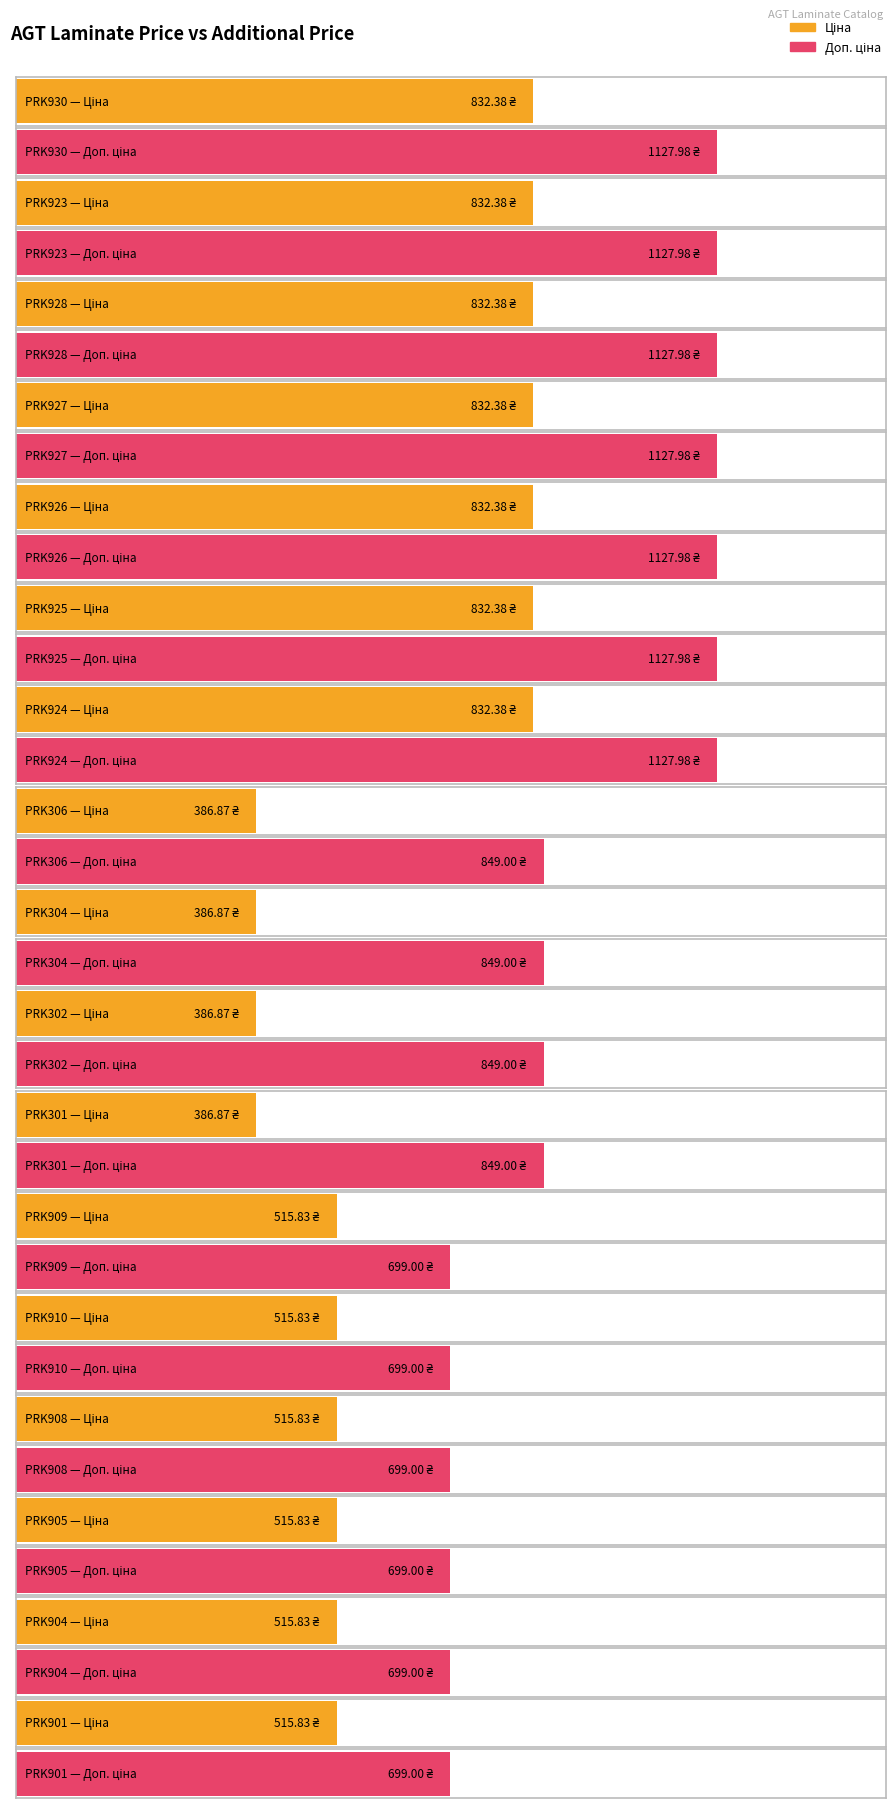

What is the minimum value for Ціна?

386.9